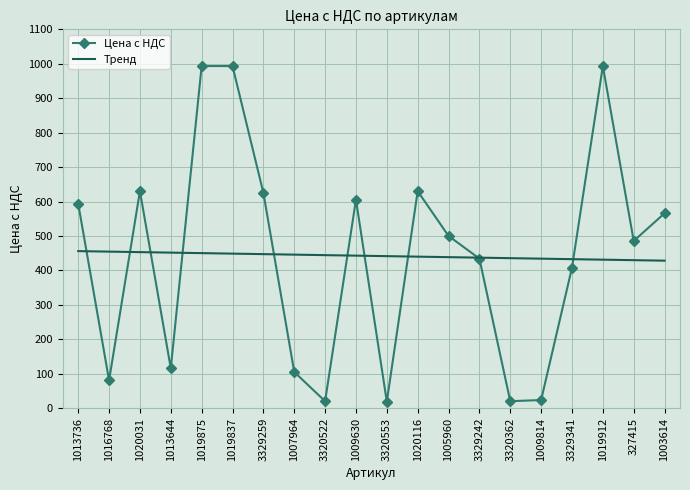

The Тренд series shows 142.7 at 1020031. True or false?

False